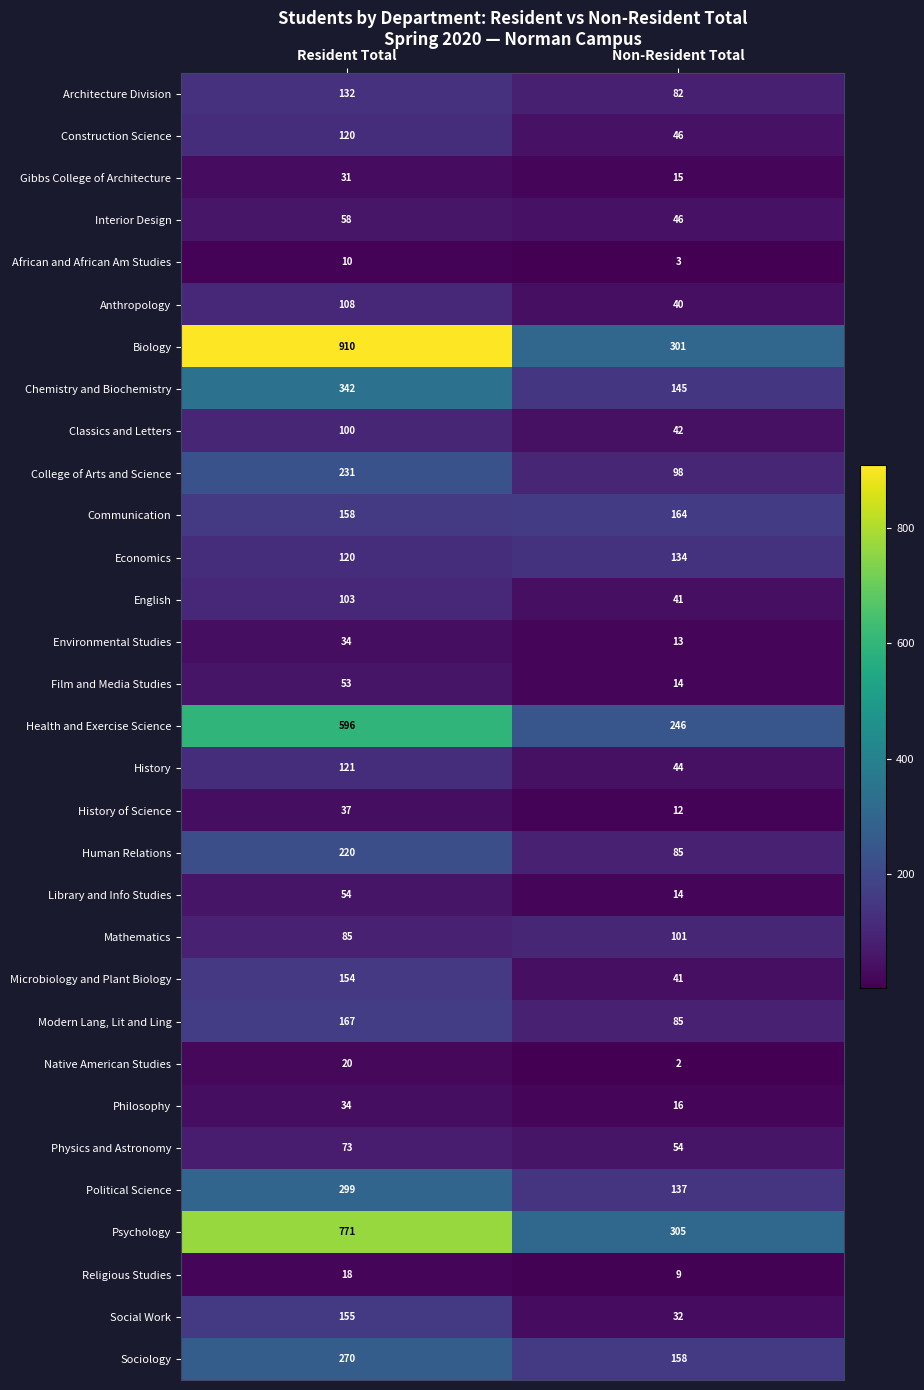

At which category is the sum across all series the highest?

Resident Total